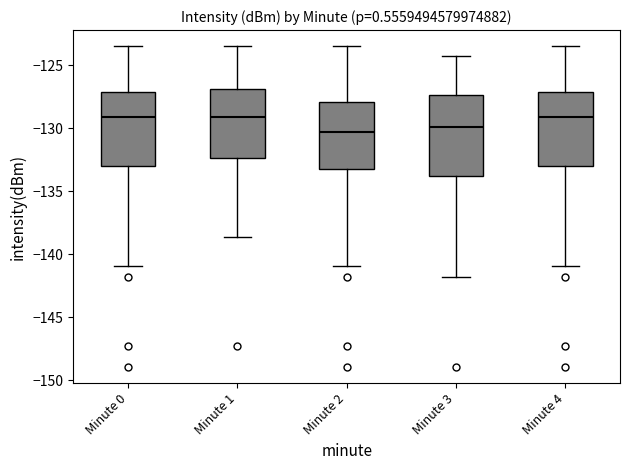

Reading left to right, transcribe this box plot: for each box, give where its median line is, the range the box spans, and where its two whiskers end, as read against the y-axis. The values are not printed on the chart, so give them approximately, as read against the axis.

Minute 0: median -129.0, box -133.0 to -127.0, whiskers -141.0 to -123.5
Minute 1: median -129.0, box -132.5 to -127.0, whiskers -138.5 to -123.5
Minute 2: median -130.5, box -133.0 to -128.0, whiskers -141.0 to -123.5
Minute 3: median -130.0, box -134.0 to -127.5, whiskers -142.0 to -124.5
Minute 4: median -129.0, box -133.0 to -127.0, whiskers -141.0 to -123.5